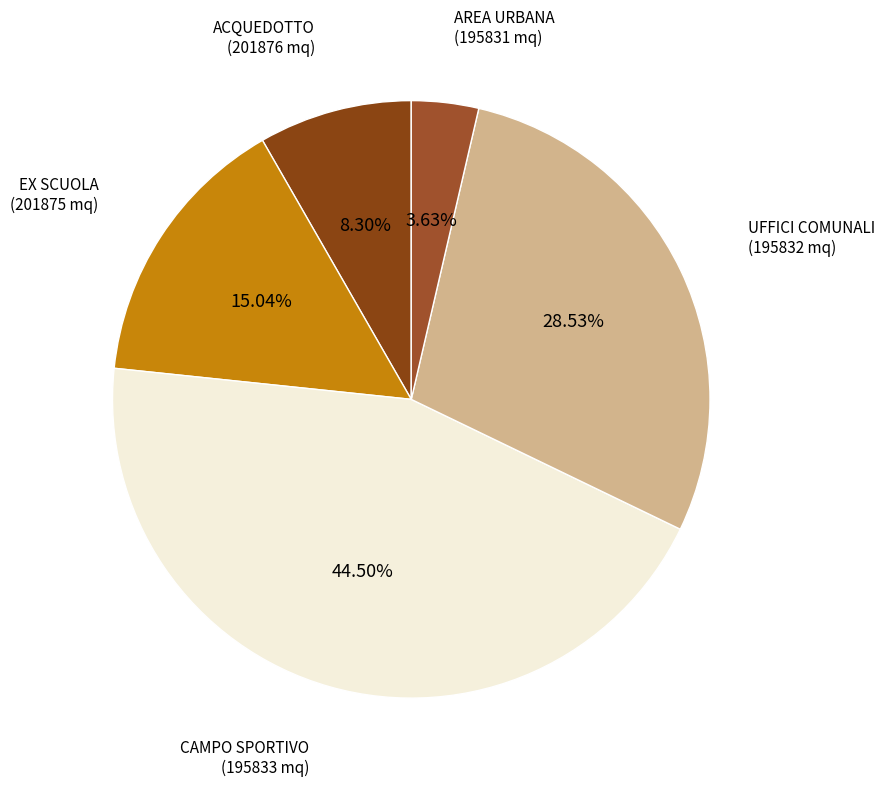

Does any single category account for the majority?

No